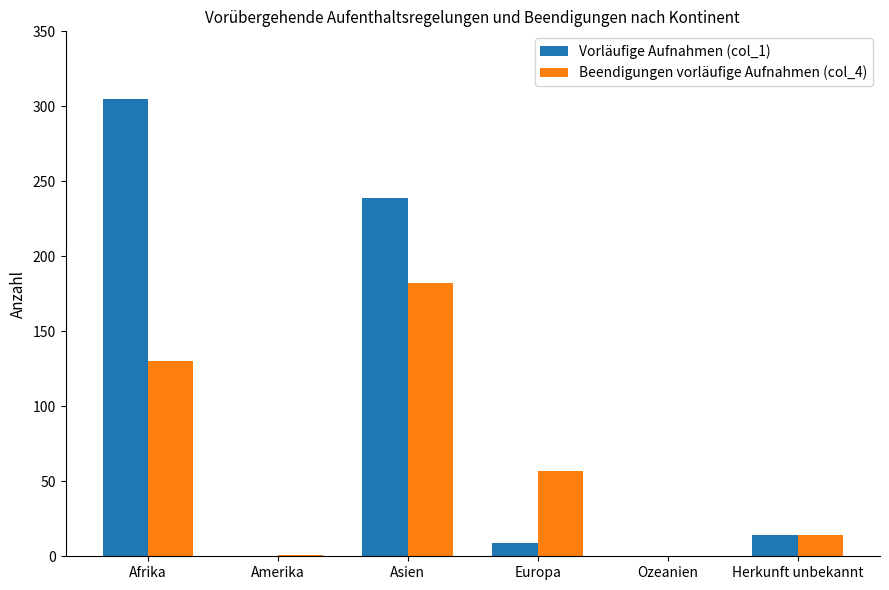

How many data points does each series have?

6